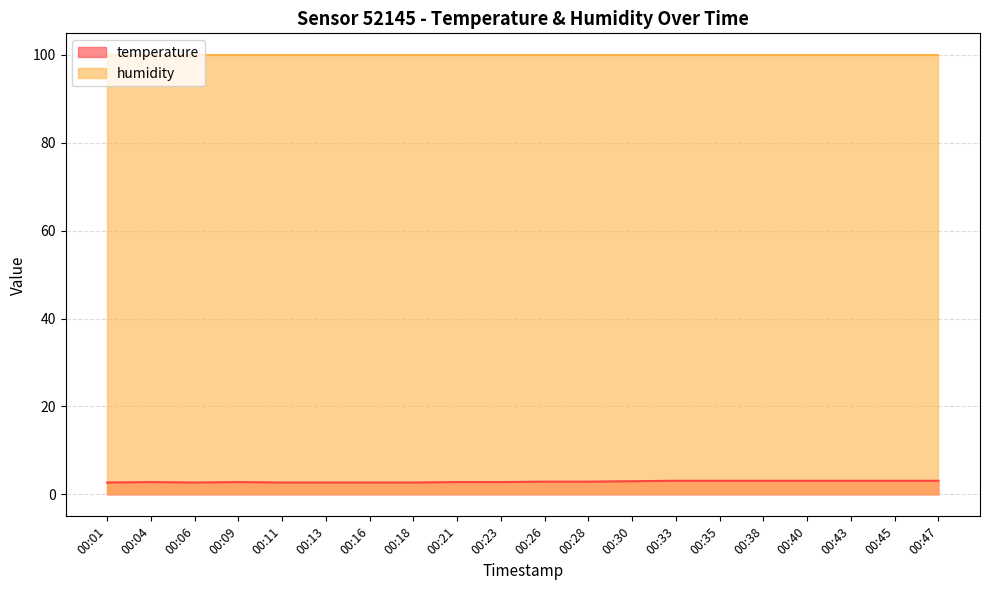

List the labels in order of value, largest first.

00:33, 00:35, 00:38, 00:40, 00:43, 00:45, 00:47, 00:30, 00:26, 00:28, 00:04, 00:09, 00:21, 00:23, 00:01, 00:06, 00:11, 00:13, 00:16, 00:18